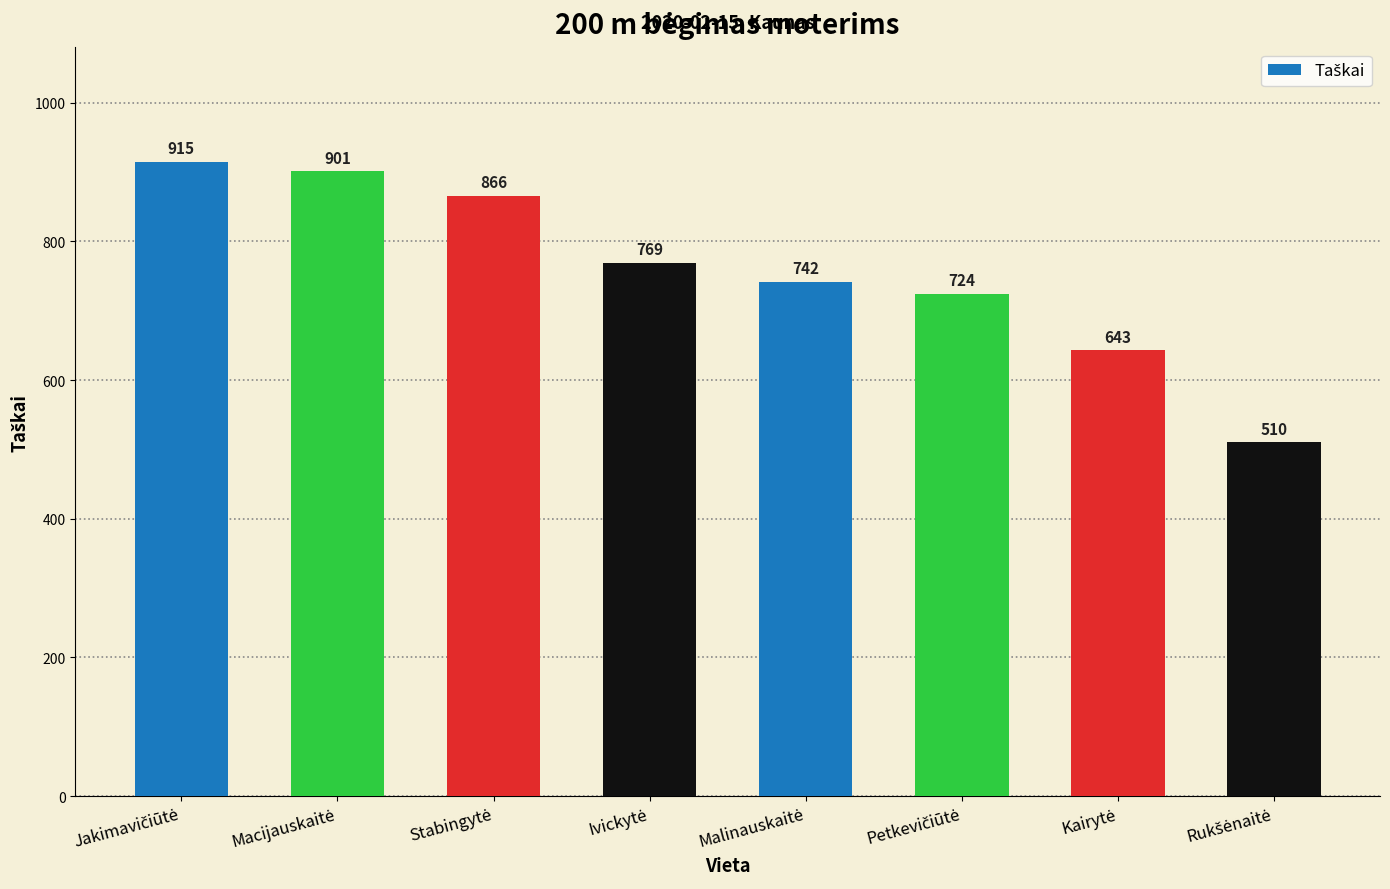

What is the difference between the second highest and minimum values?

391